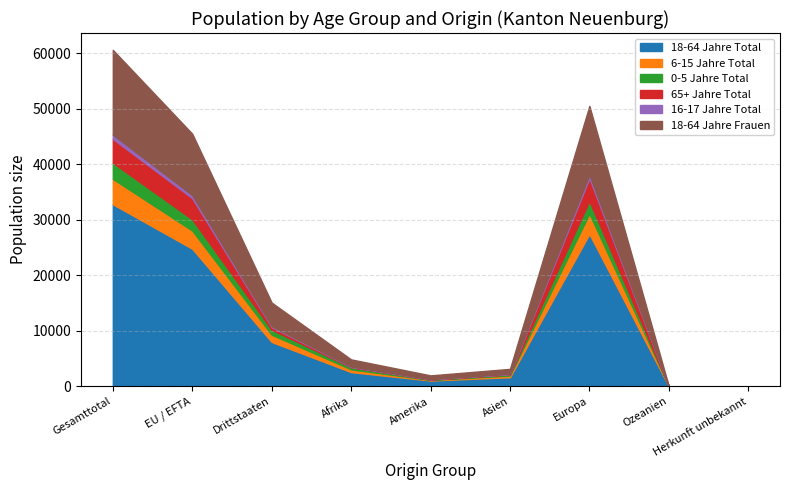

At which label does 18-64 Jahre Frauen reach its minimum?

Ozeanien